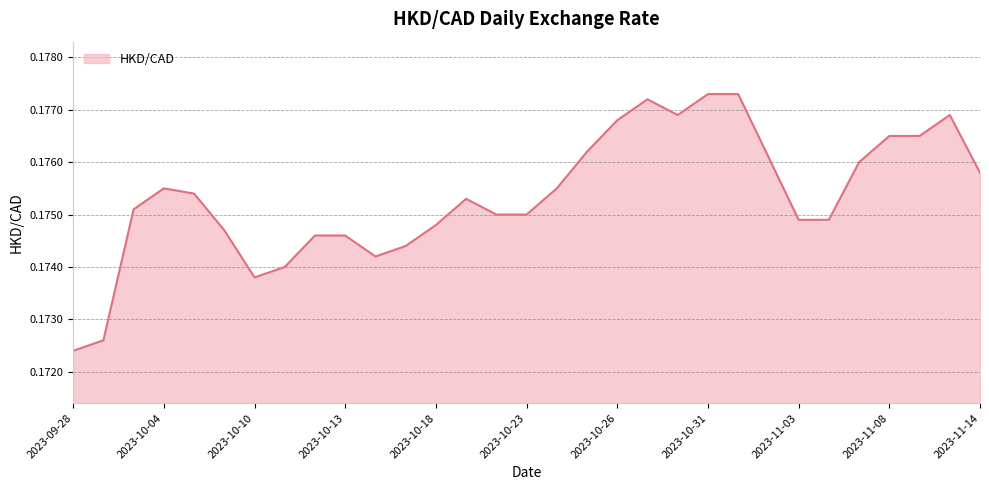

Reading left to right, extract all data points from this chart.

0.2	0.2	0.2	0.2	0.2	0.2	0.2	0.2	0.2	0.2	0.2	0.2	0.2	0.2	0.2	0.2	0.2	0.2	0.2	0.2	0.2	0.2	0.2	0.2	0.2	0.2	0.2	0.2	0.2	0.2	0.2